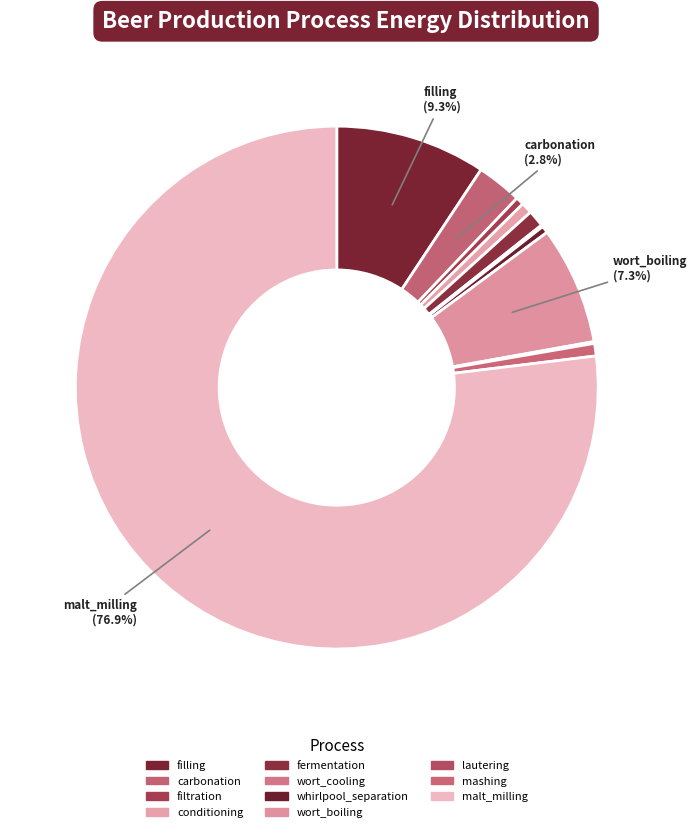

Rank the categories by value from lowest to highest.

lautering, wort_cooling, whirlpool_separation, filtration, conditioning, mashing, fermentation, carbonation, wort_boiling, filling, malt_milling